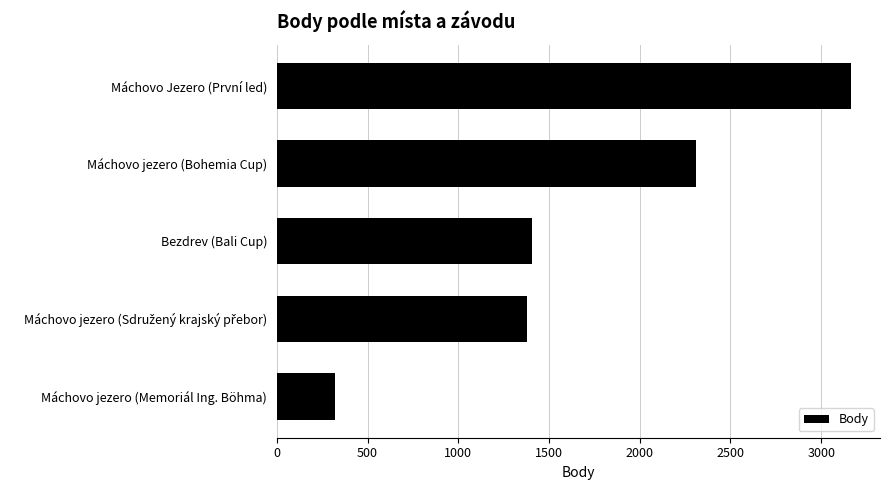

Reading top to bottom, extract all data points from this chart.

3166	2312	1407	1376	323